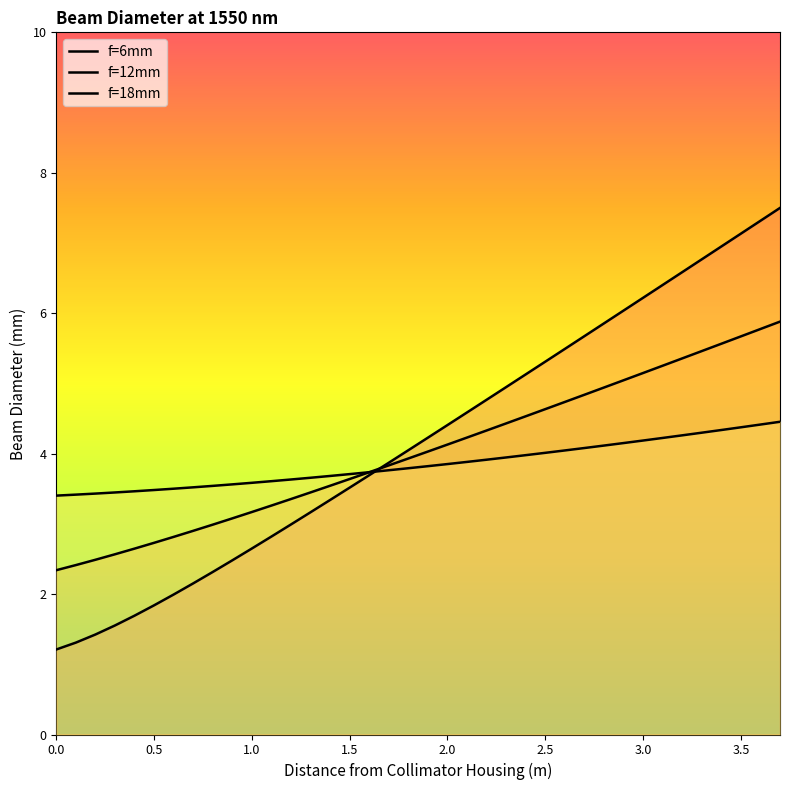

True or false: f=18mm has more than 0 points higher than both neighbors.

False